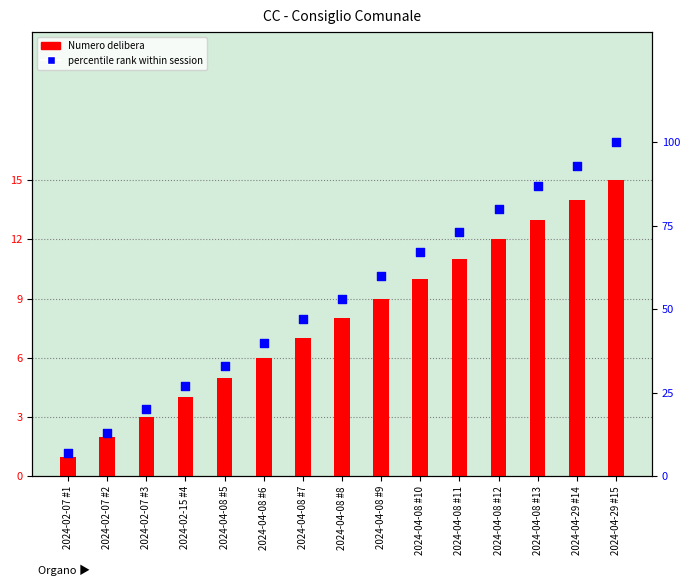

At how many categories does at least one series exceed 72?

5